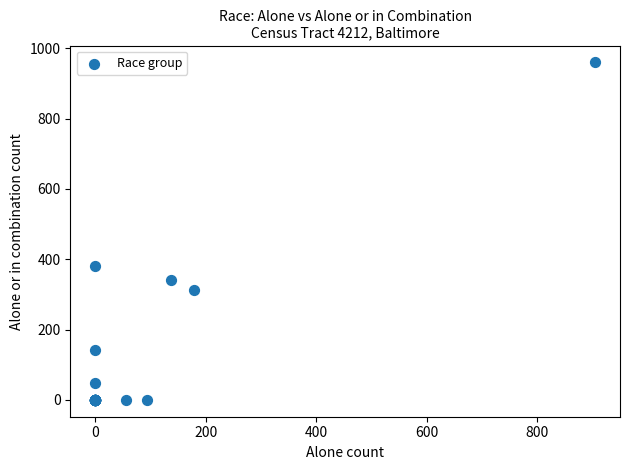

What Y value in the scatter plot is closest to 480?

381